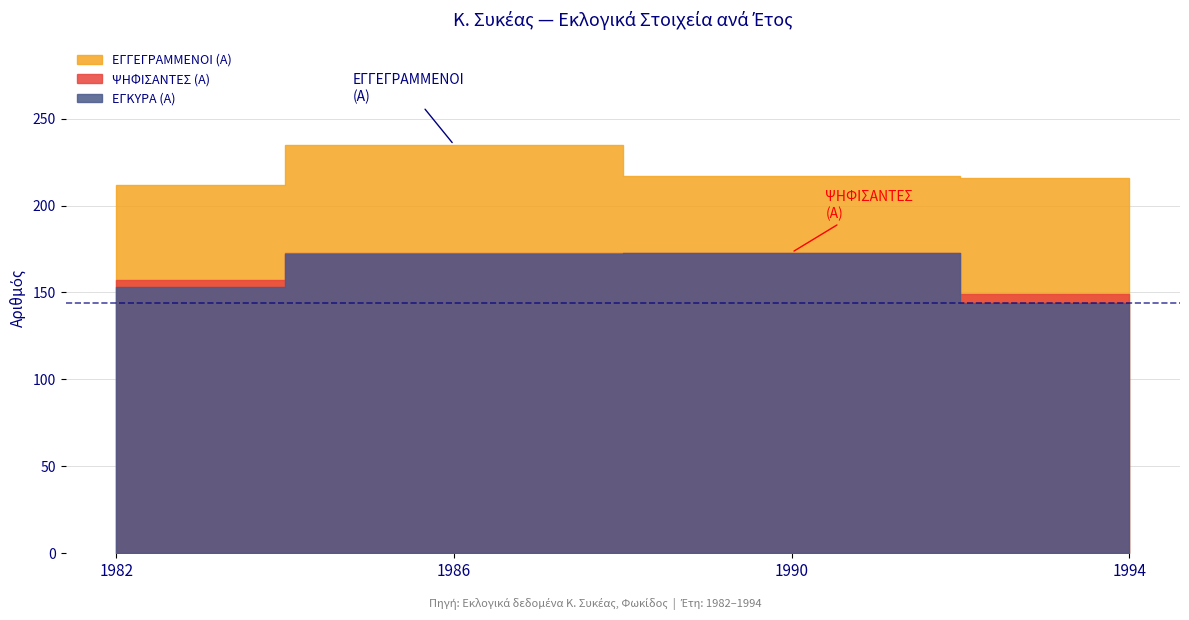

Which series has the largest total across all categories?

ΕΓΓΕΓΡΑΜΜΕΝΟΙ (Α)